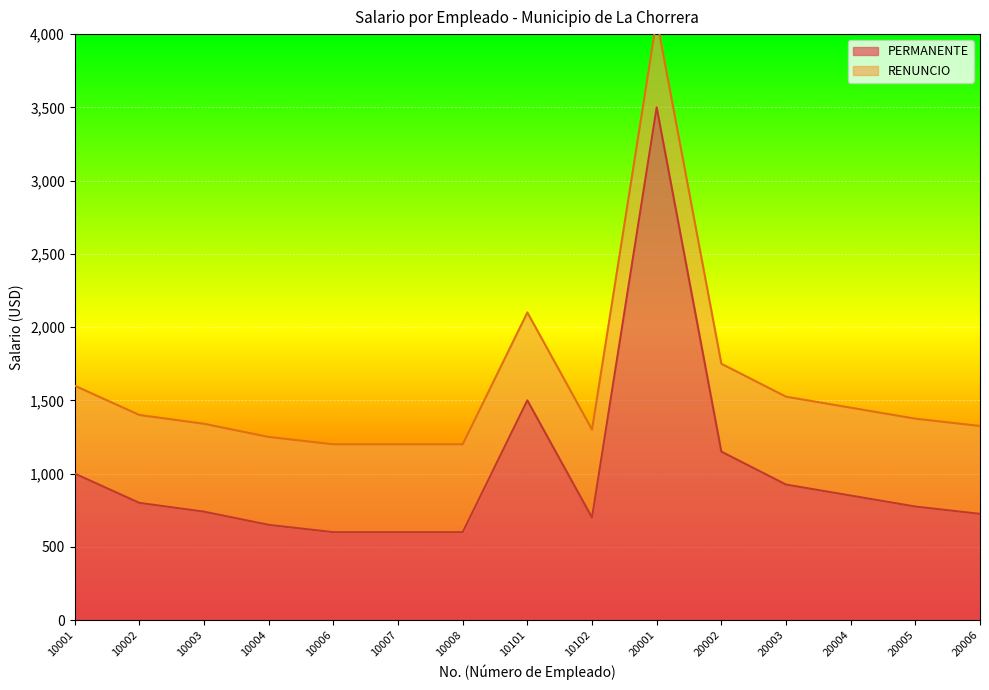

Reading left to right, list all the values displayed in this chart.

10001=1000	10002=800	10003=740	10004=650	10006=600	10007=600	10008=600	10101=1500	10102=700	20001=3500	20002=1150	20003=925	20004=850	20005=775	20006=725